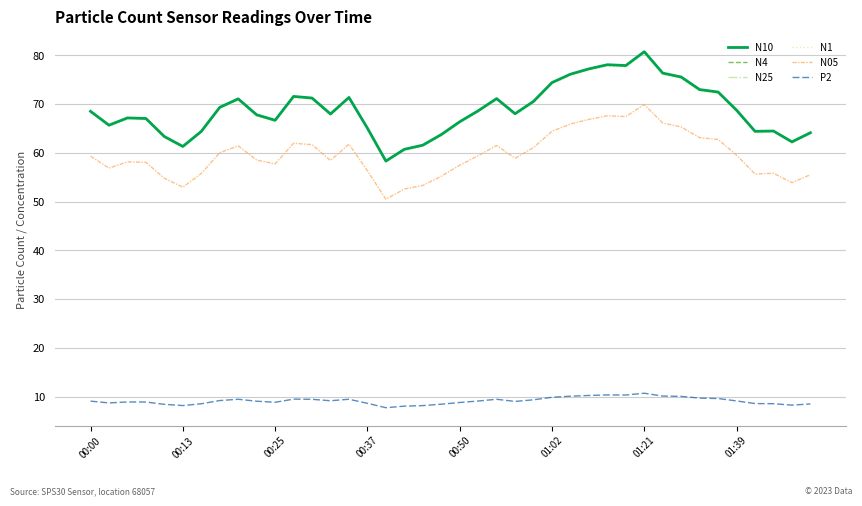

What is the minimum value for N05?

50.5